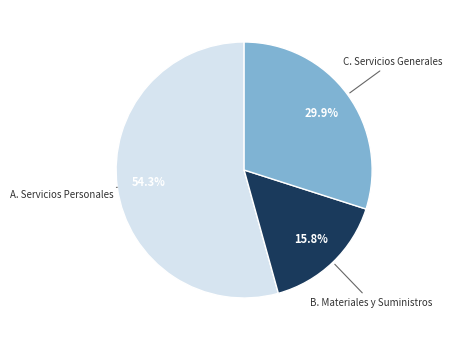

Rank the categories by value from lowest to highest.

Materiales y Suministros, Servicios Generales, Servicios Personales